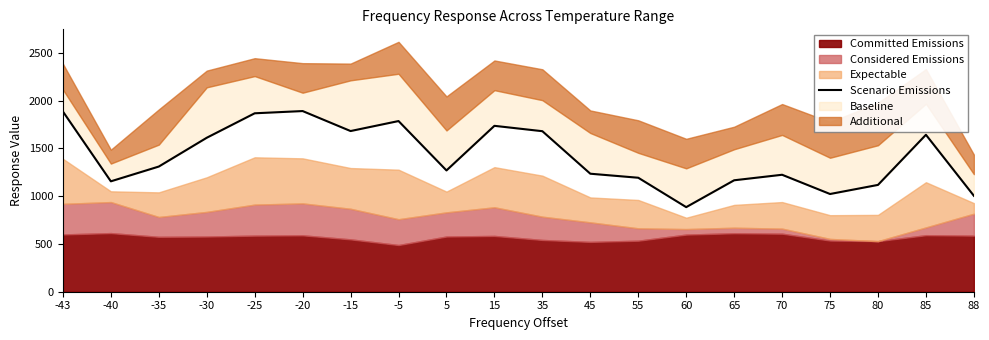

True or false: the data shows 981.3 at 35.

False